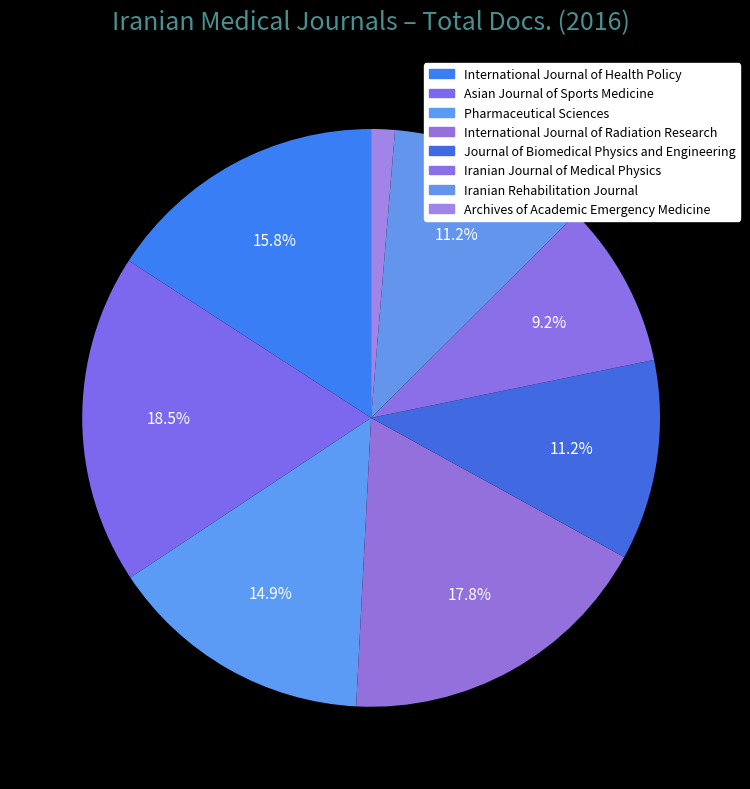

Do Asian Journal of Sports Medicine and Journal of Biomedical Physics and Engineering together represent more than half of the pie?

No